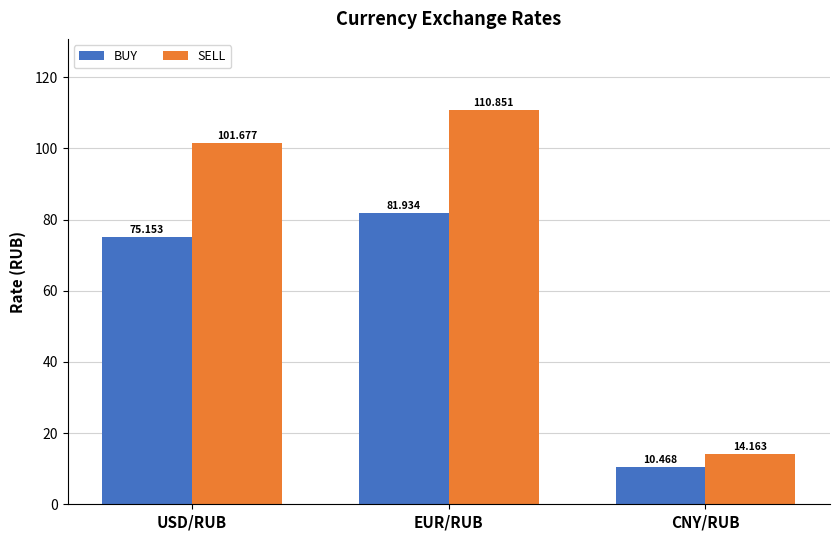

Reading left to right, transcribe all the data shown in this chart.

BUY: 75.2	81.9	10.5
SELL: 101.7	110.9	14.2